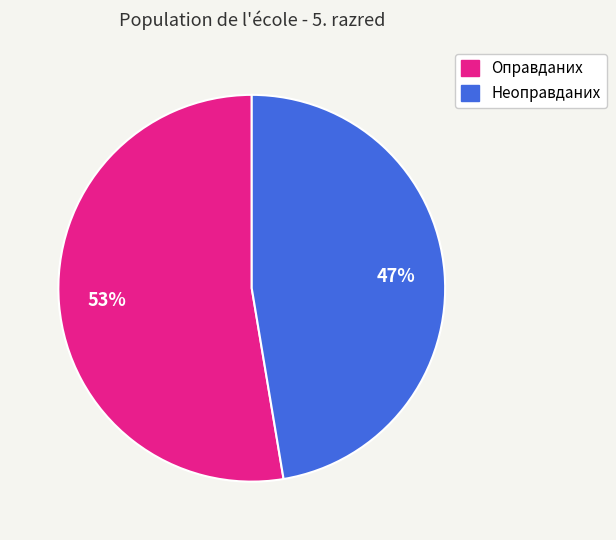

The Оправданих slice represents 53% of the pie. True or false?

True